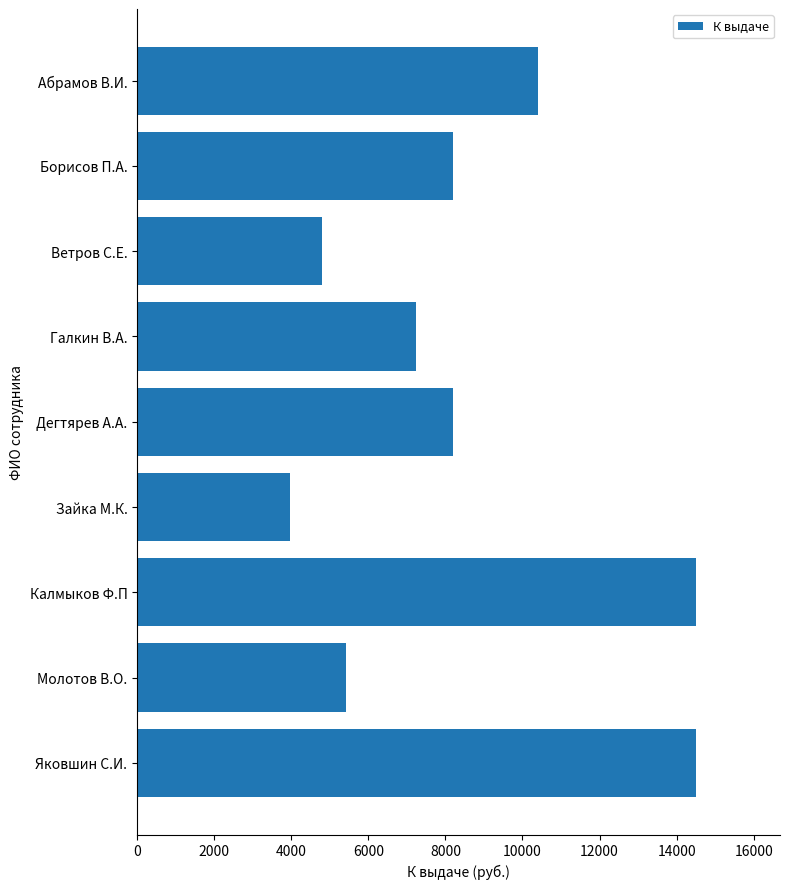

Which has a higher value, Зайка М.К. or Яковшин С.И.?

Яковшин С.И.